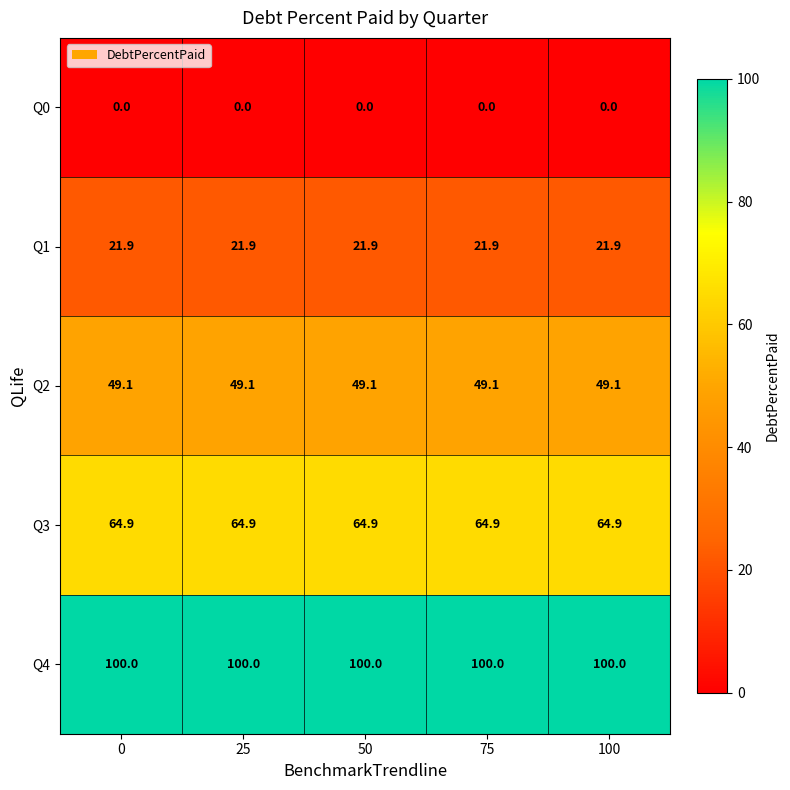

Rank the series at 50 from highest to lowest value.

Q4, Q3, Q2, Q1, Q0